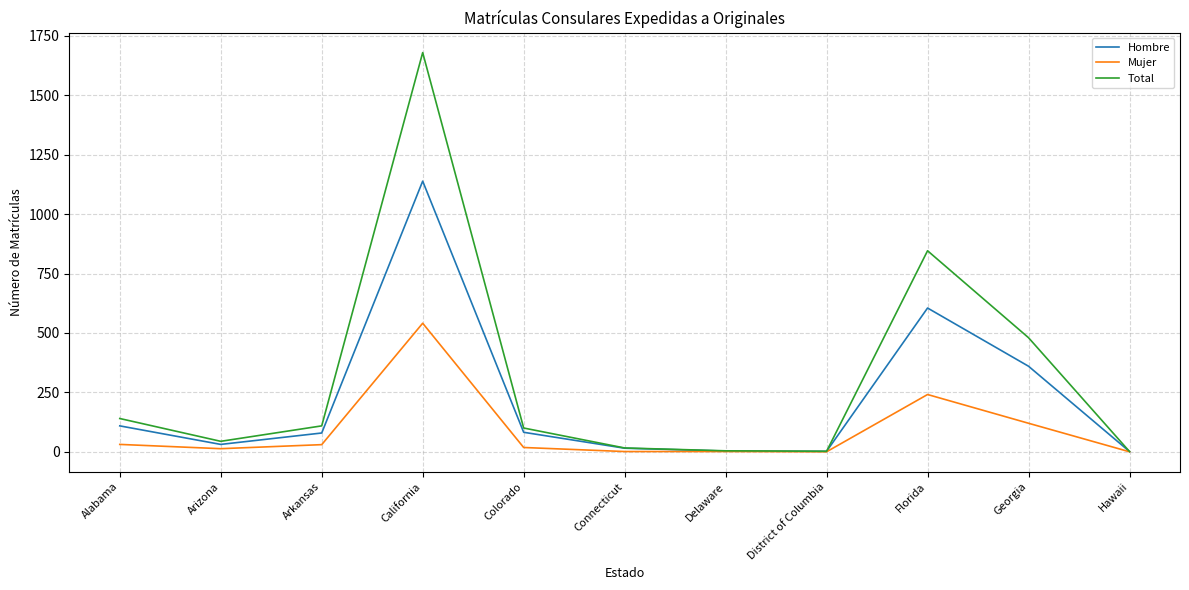

Which series has the largest total across all categories?

Total